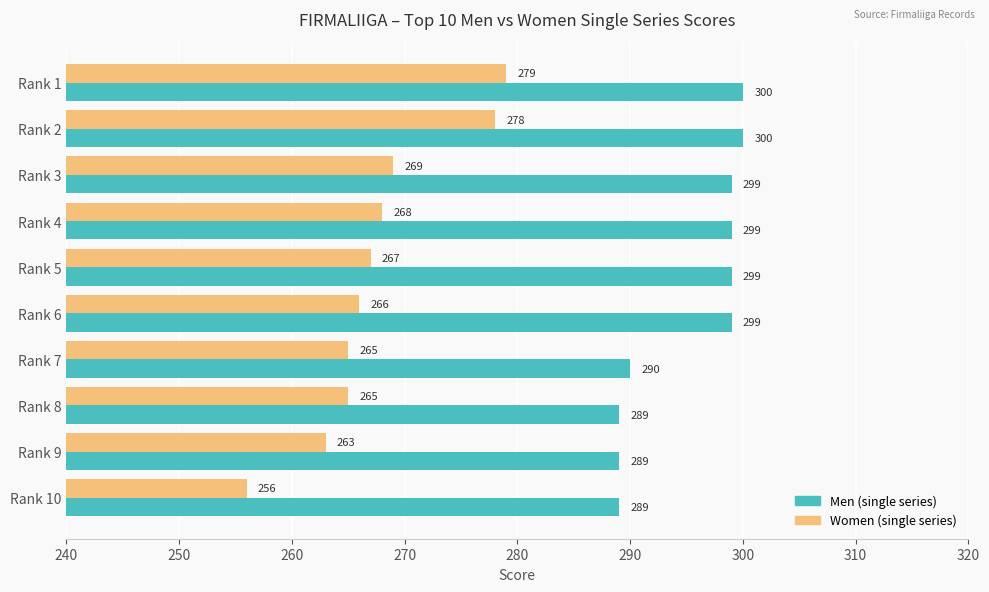

What is the sum of the Women (single series) values at Rank 5 and Rank 4?

535